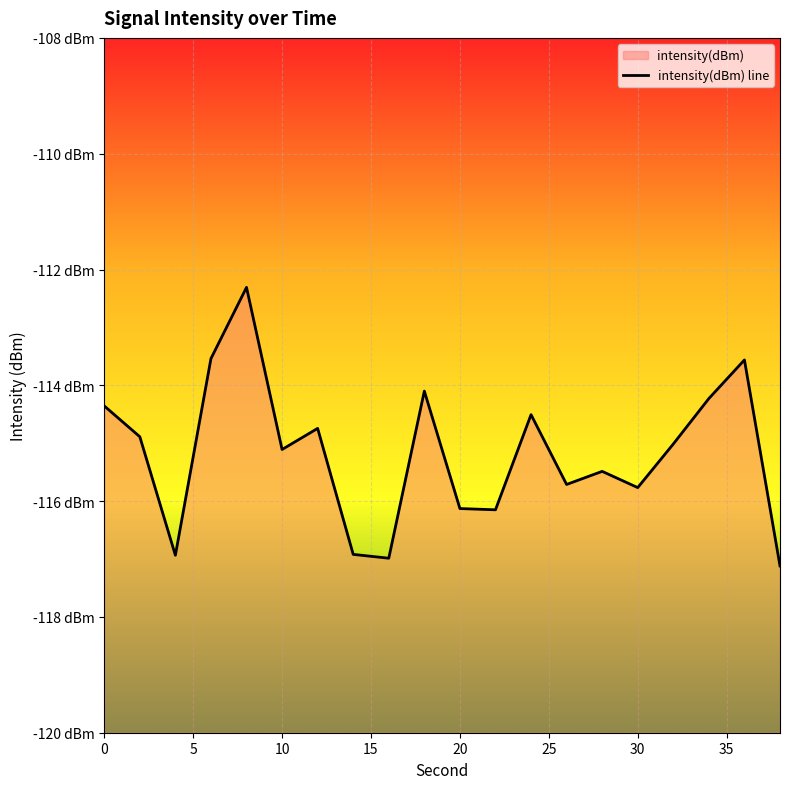

Reading left to right, extract all data points from this chart.

0=-114.4	2=-114.9	4=-116.9	6=-113.5	8=-112.3	10=-115.1	12=-114.7	14=-116.9	16=-117.0	18=-114.1	20=-116.1	22=-116.2	24=-114.5	26=-115.7	28=-115.5	30=-115.8	32=-115.0	34=-114.2	36=-113.6	38=-117.1